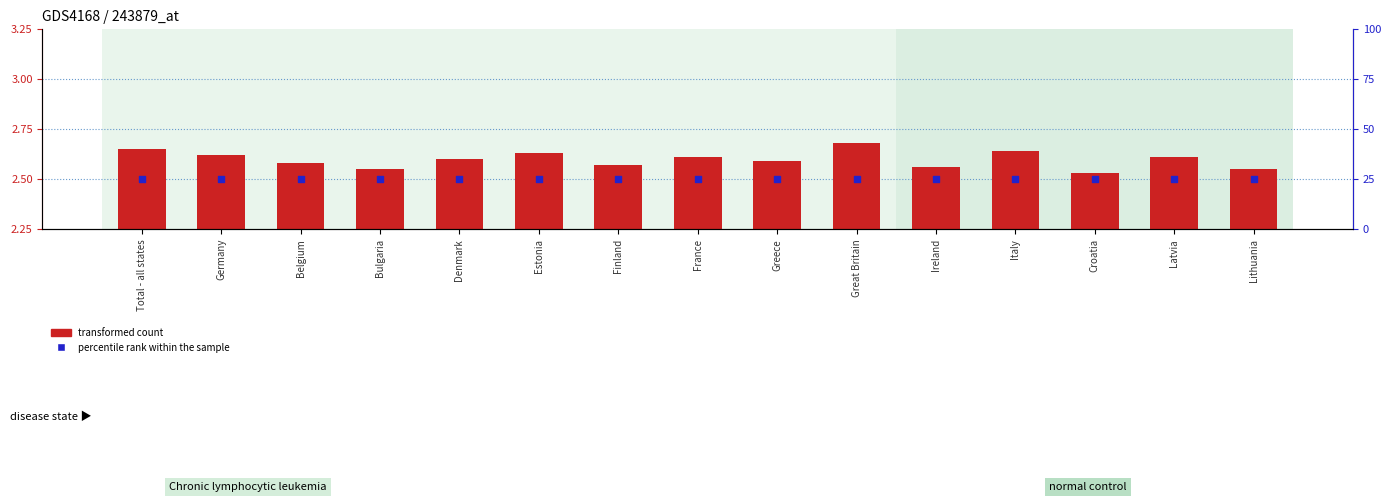

Which series reaches the minimum Y coordinate?

transformed count